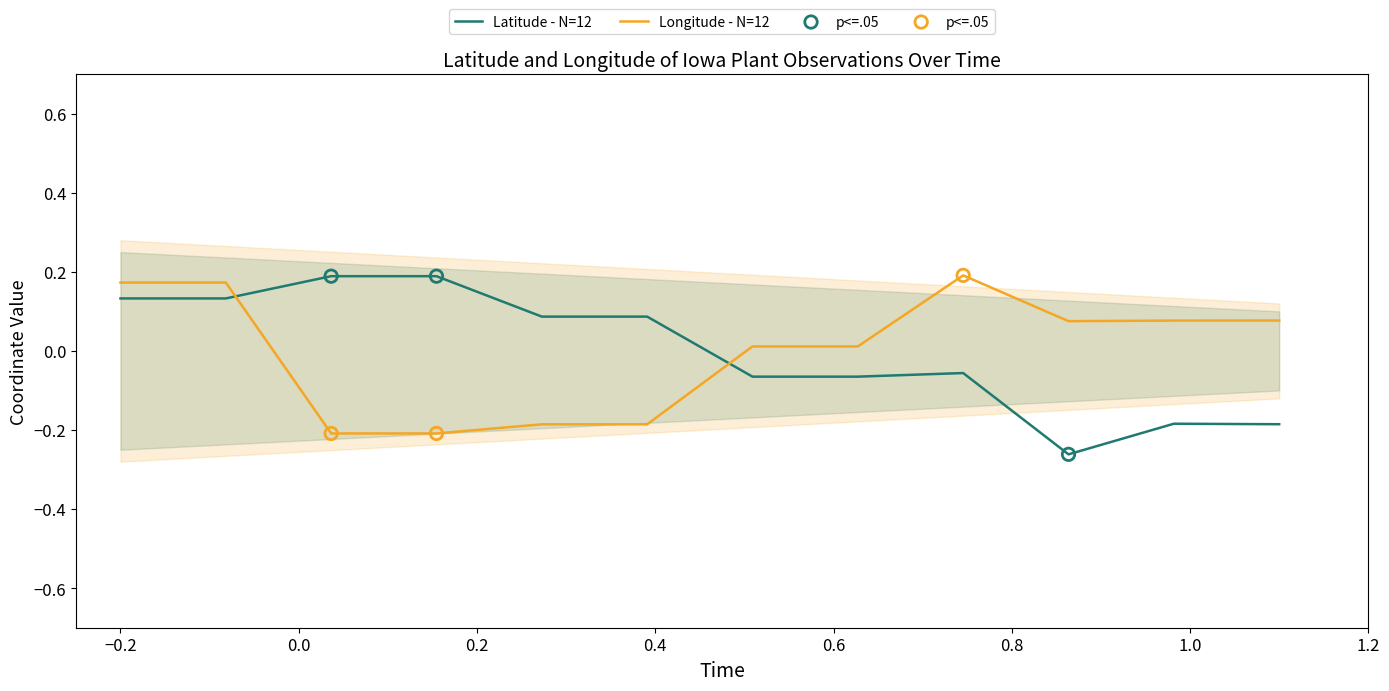

Which series contains the highest Y value?

Longitude